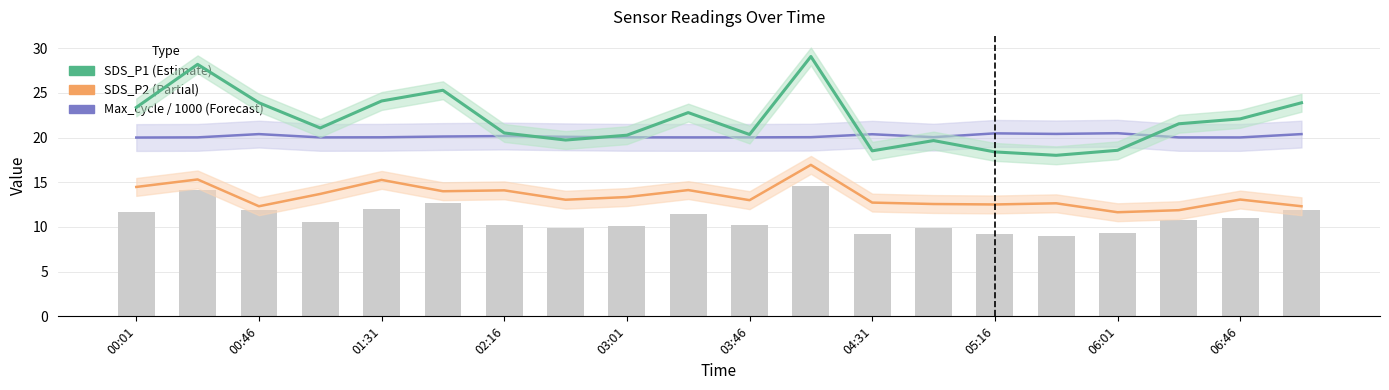

What are all the series names shown in the legend?

SDS_P1, SDS_P2, Max_cycle